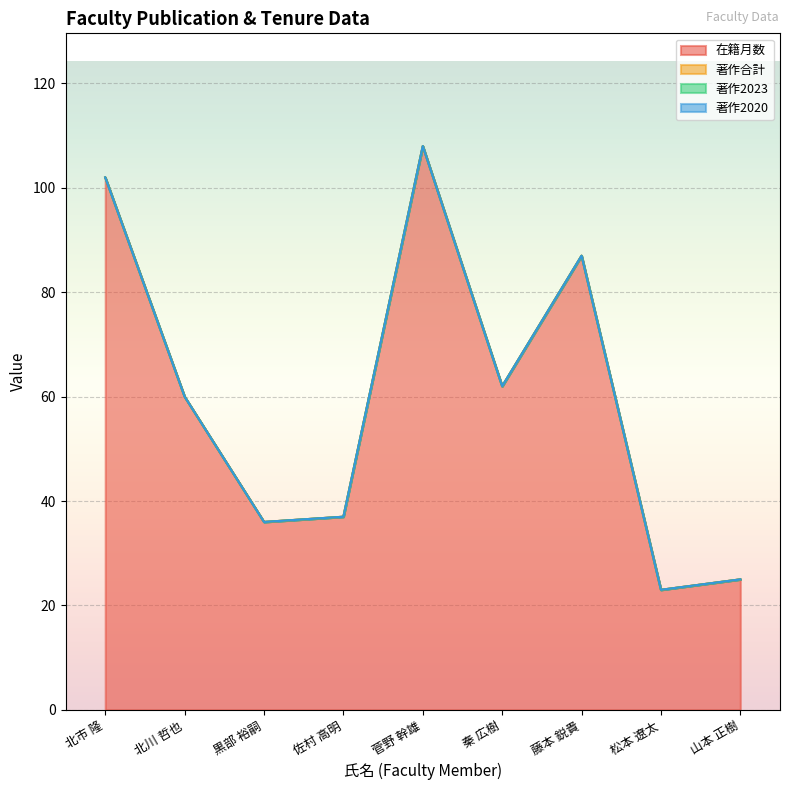

True or false: 著作合計 has more than 2 interior local peaks.

False